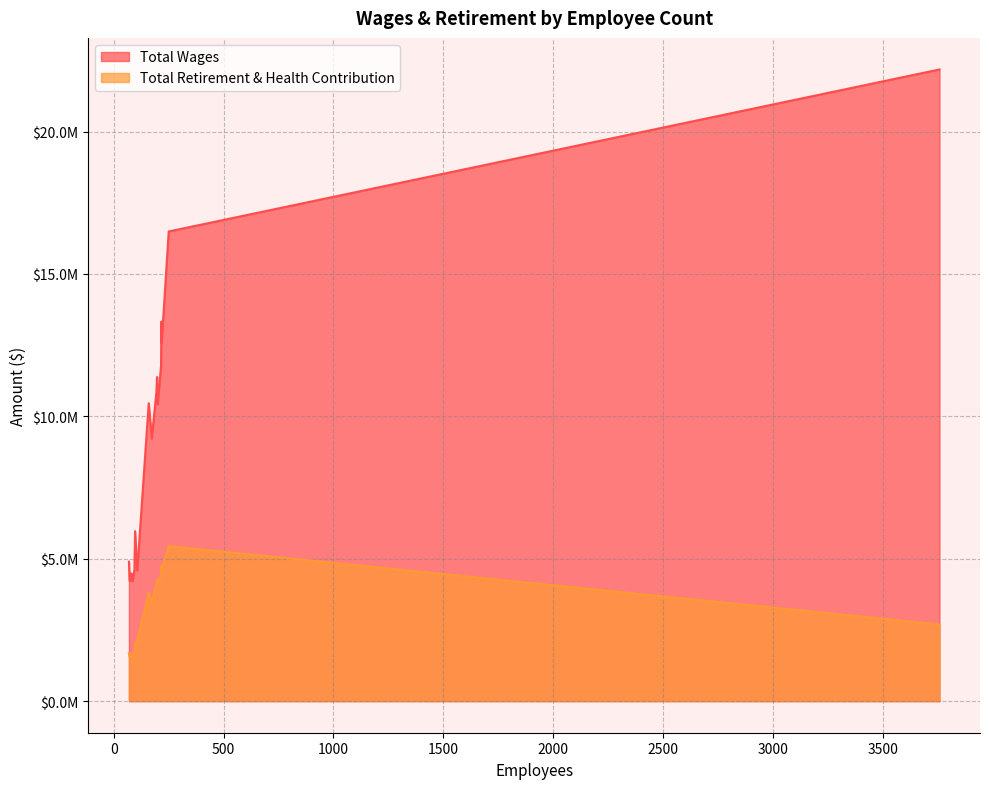

Reading left to right, list all the values displayed in this chart.

Total Wages: 3758=22178389	250=16490553	217=13328359	218=12579552	215=11765265	197=11379987	194=10850425	159=10460737	200=10421751	173=9221112	97=5967504	69=4896410	94=4629386	107=4584564	80=4485389	78=4312888	76=4299896	75=4219826	72=4219063	86=4210915
Total Retirement & Health Contribution: 3758=2690602	250=5442840	217=4760524	218=4630120	215=4443885	197=4253798	194=4138133	159=3813106	200=4146640	173=3473561	97=2044161	69=1678853	94=1761182	107=2143537	80=1596001	78=1638195	76=1615174	75=1641947	72=1565147	86=1524663